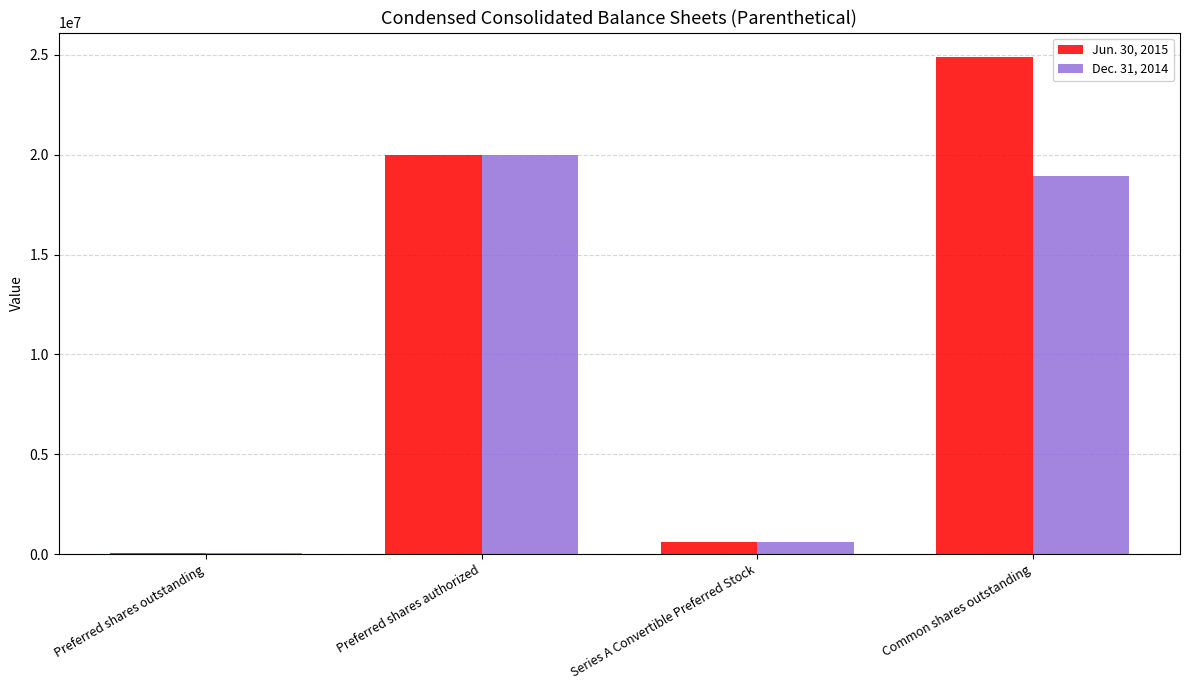

Is the value of Dec. 31, 2014 at Preferred shares authorized greater than the value of Jun. 30, 2015 at Preferred shares outstanding?

Yes